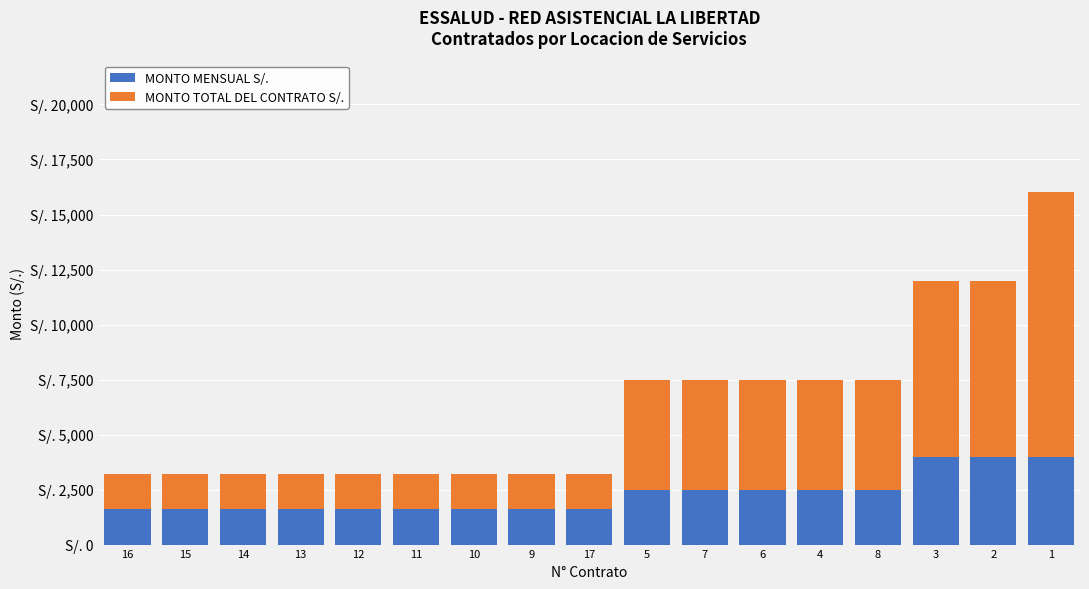

What are all the series names shown in the legend?

MONTO MENSUAL S/., MONTO TOTAL DEL CONTRATO S/.